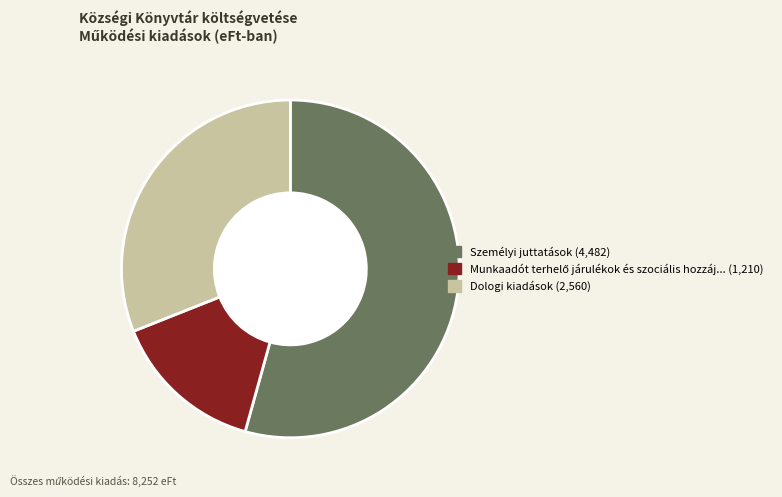

How many segments does this pie chart have?

3